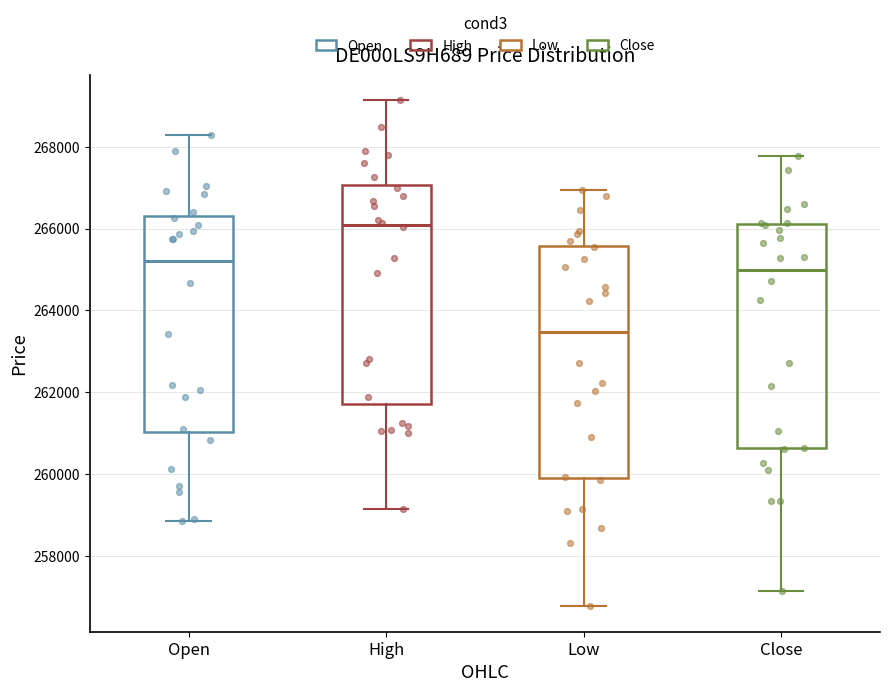

Where does the lower whisker of the box for Open end on the y-axis? The values are not printed on the chart, so give them approximately, as read against the axis.

258800